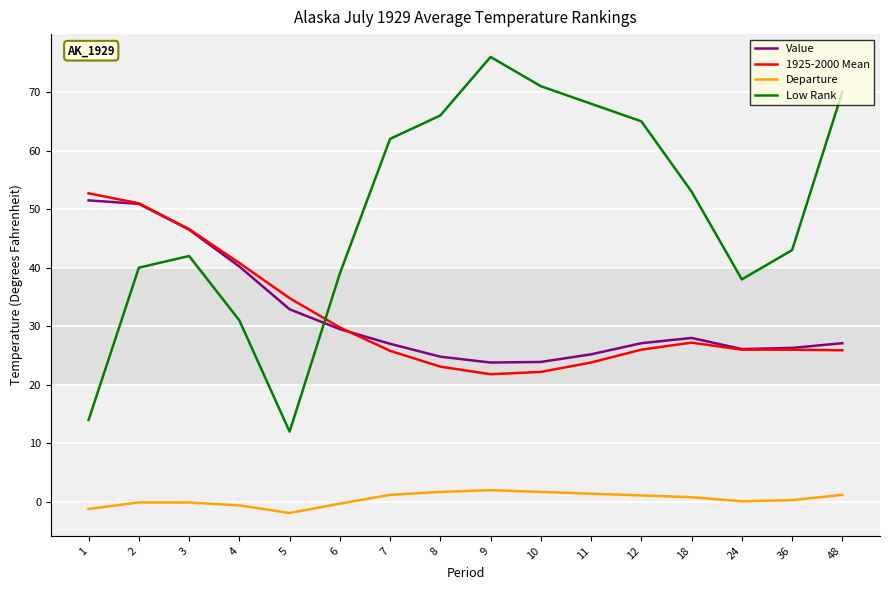

At which category is the sum across all series the highest?

2